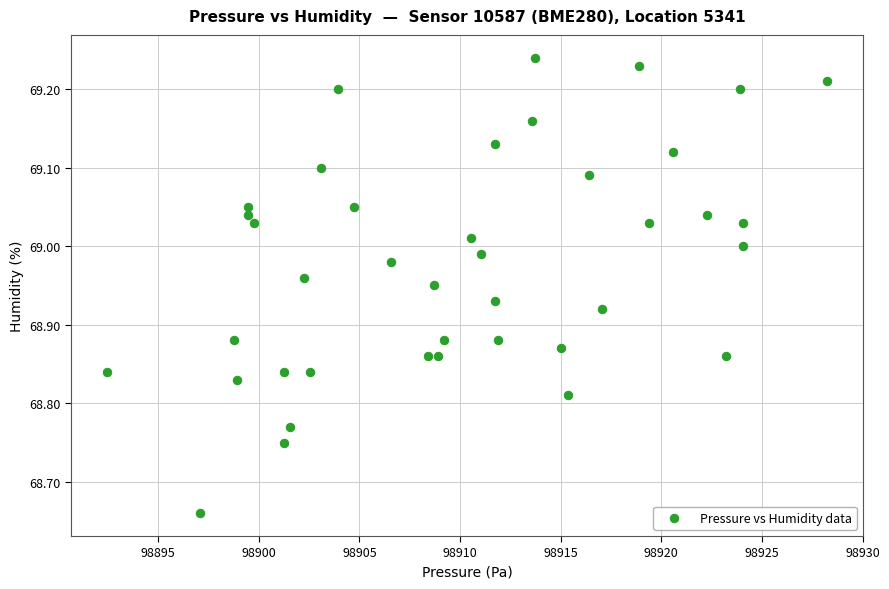

What is the range of X values (max minus min)?

35.8